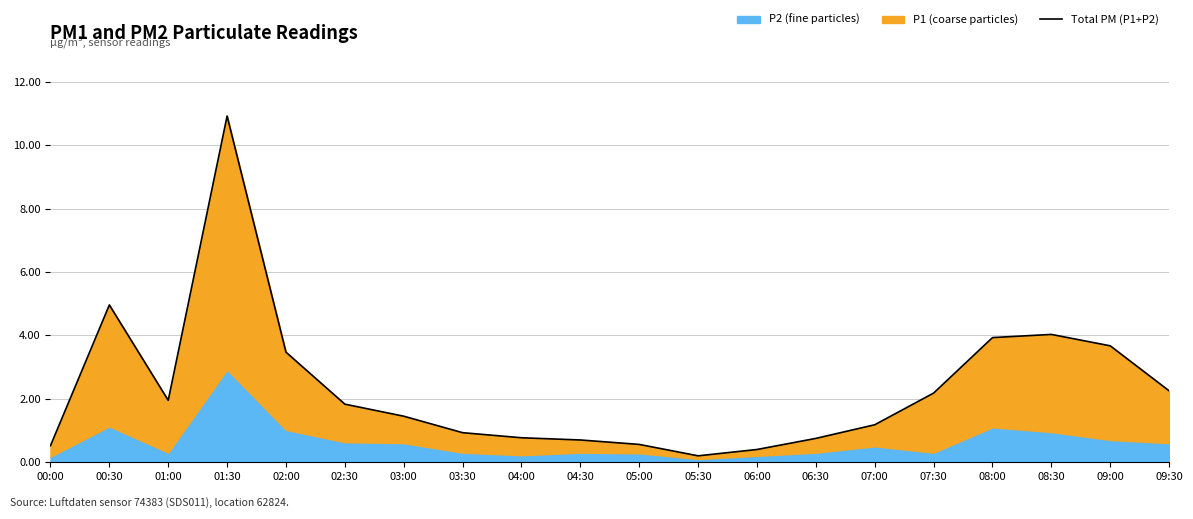

True or false: there are more than 0 points higher than both neighbors.

True